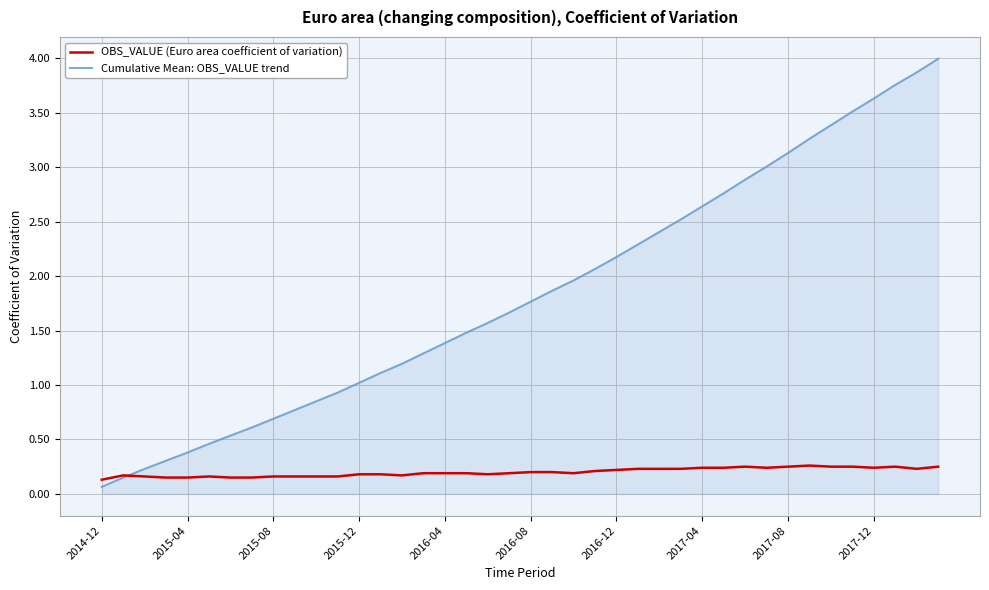

What is the highest value of the Cumulative Mean: OBS_VALUE trend series?

4.0